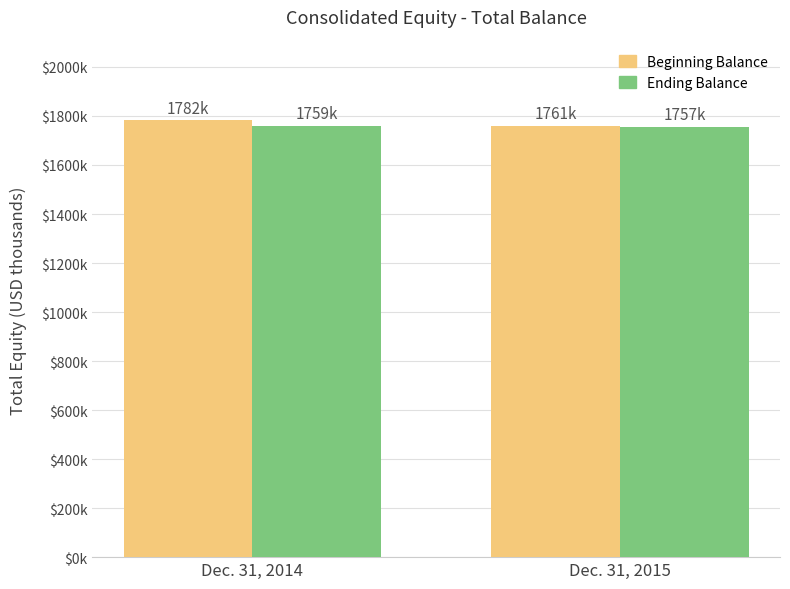

What is the spread (max minus min) of values at Dec. 31, 2014?

23725